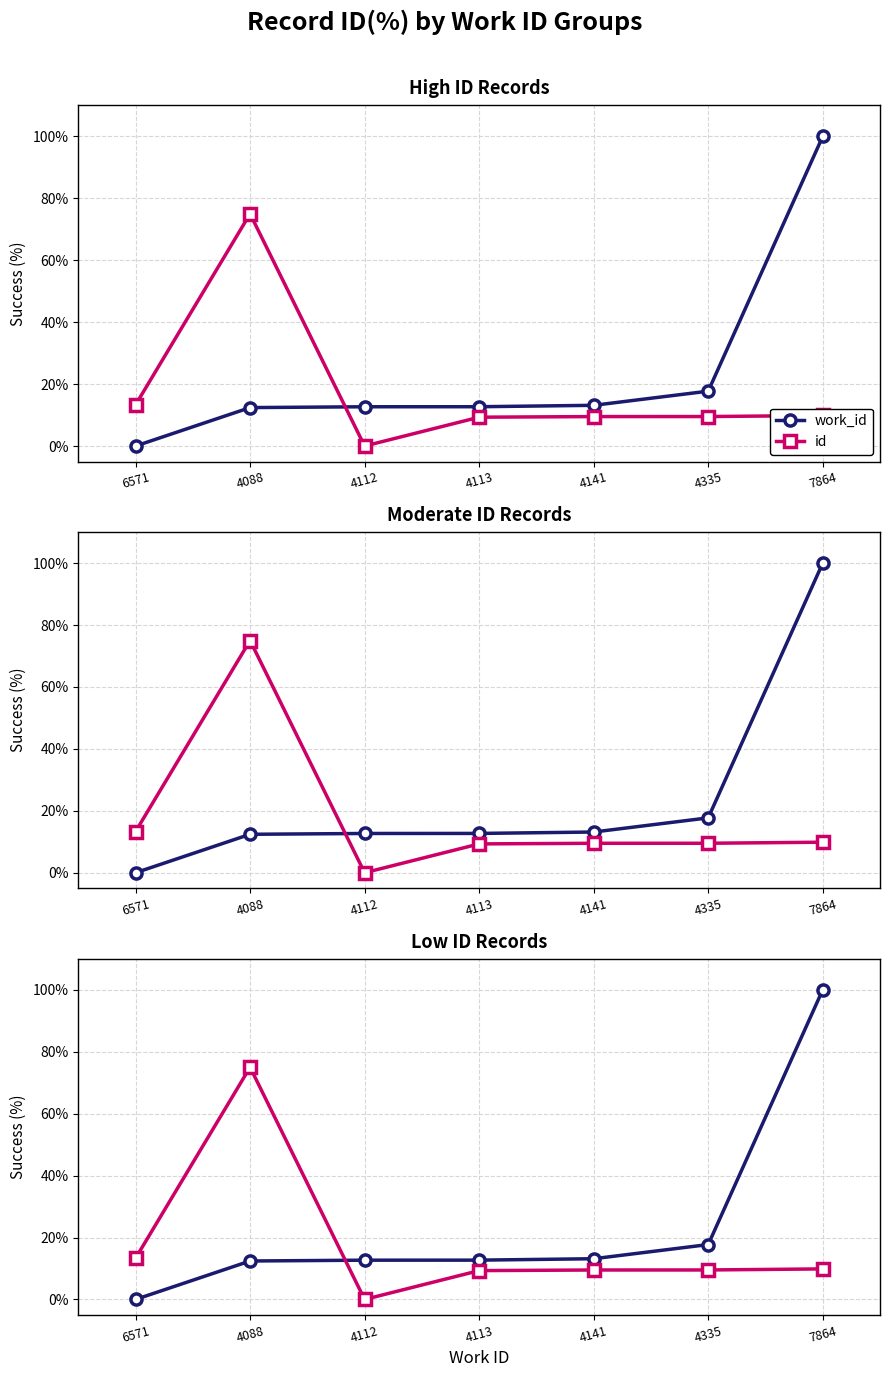

What is the sum of all id values?

126.5